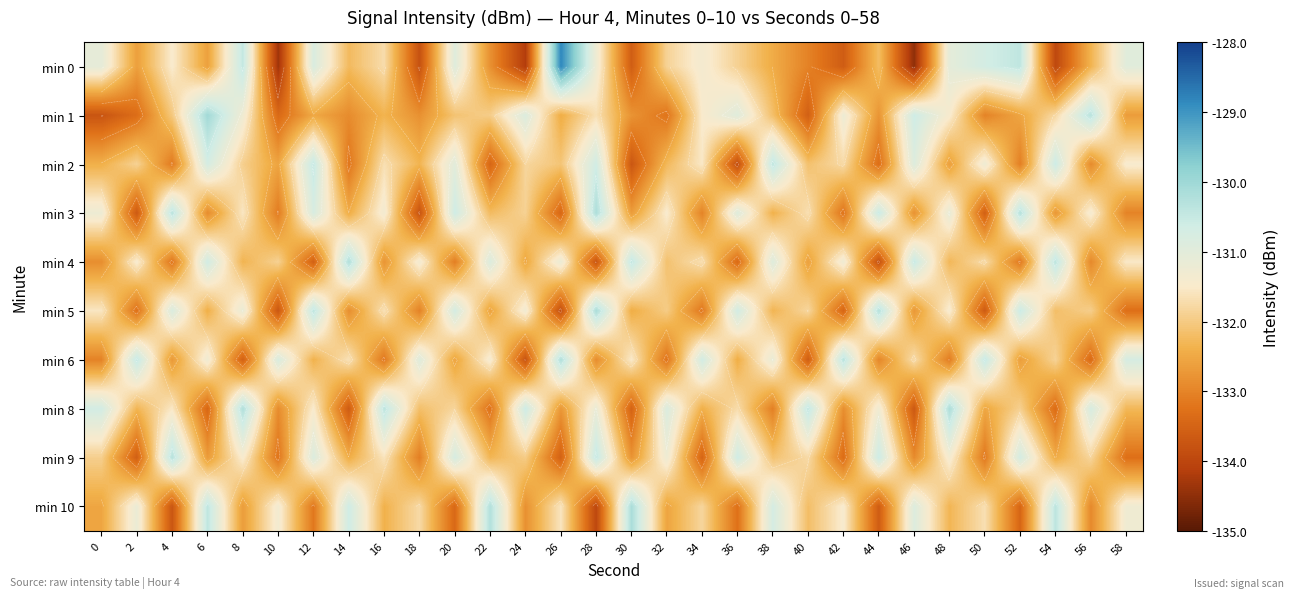

At 40, list the series in order from smallest to largest.

min 6, min 1, min 0, min 4, min 10, min 2, min 5, min 9, min 3, min 8